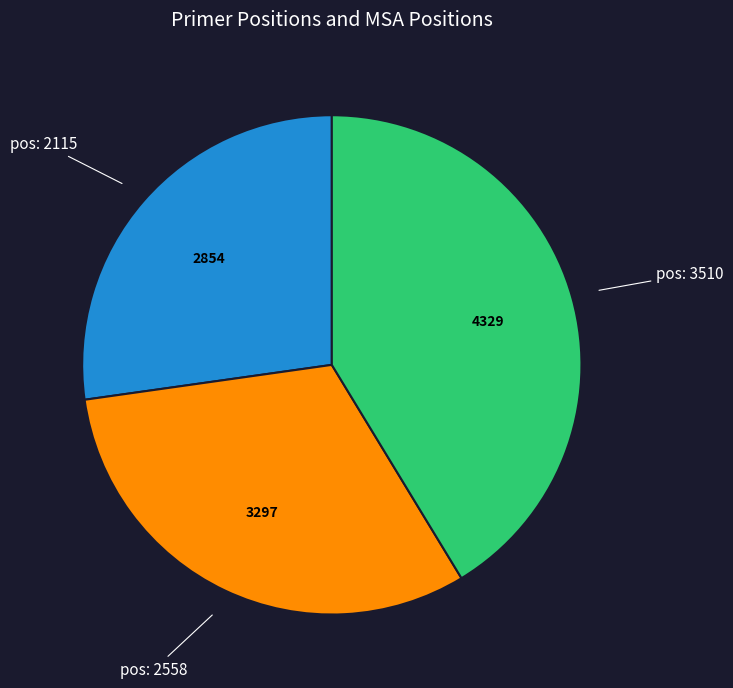

Approximately how many times larger is the value at pos: 2558 compared to pos: 3510?

0.8